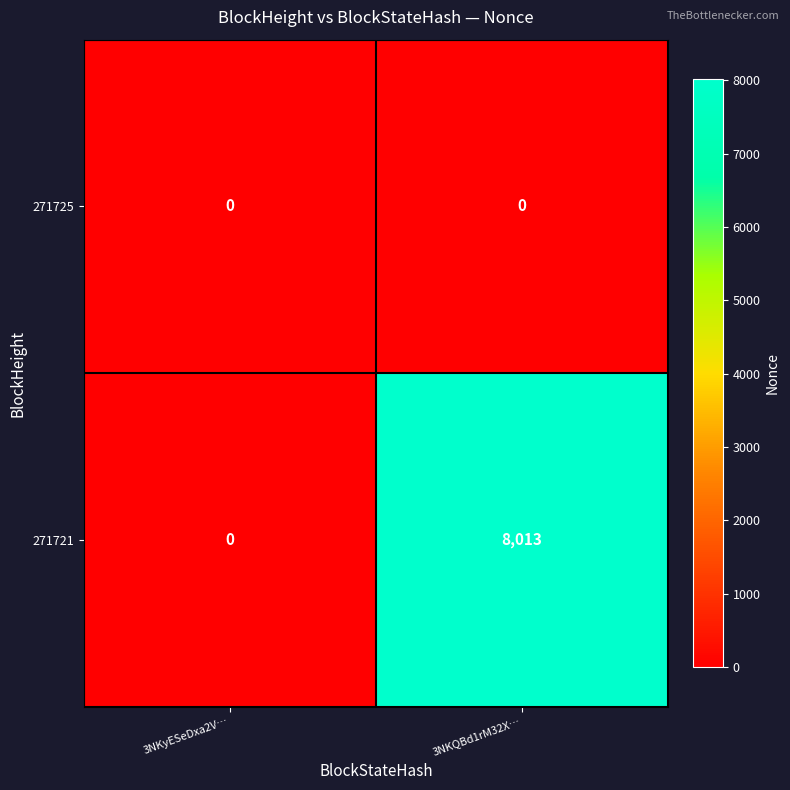

What is the spread (max minus min) of values at 3NKQBd1rM32X…?

8013